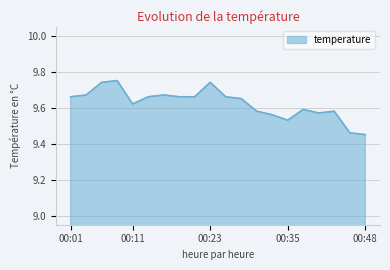

What is the difference between the maximum and minimum values?

0.3